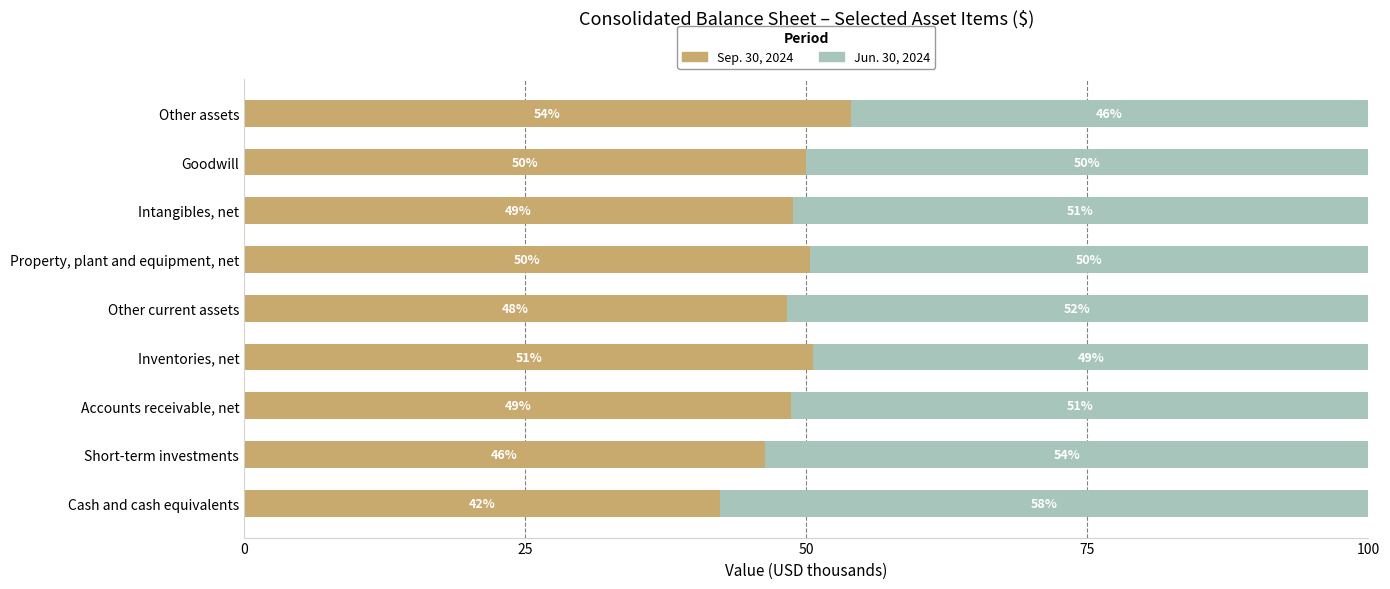

What is the sum of all Sep. 30, 2024 values?

439.4